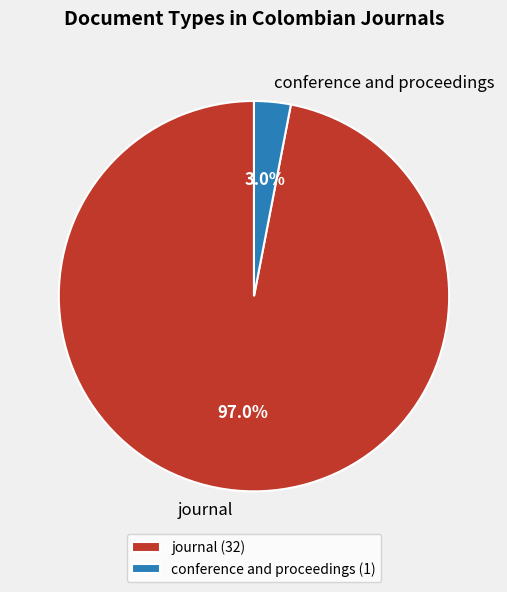

To the nearest percent, what is the difference between the conference and proceedings and journal slice percentages?

94%